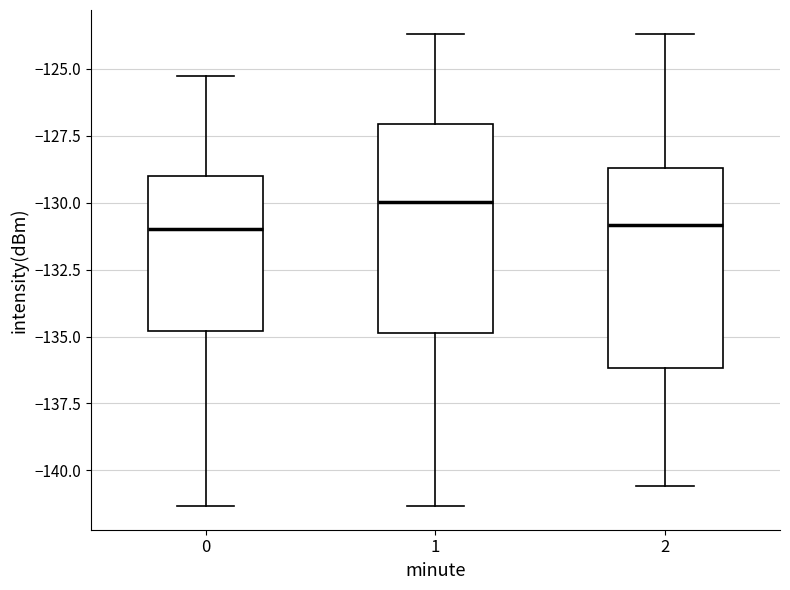

Reading left to right, transcribe this box plot: for each box, give where its median line is, the range the box spans, and where its two whiskers end, as read against the y-axis. The values are not printed on the chart, so give them approximately, as read against the axis.

0: median -131.0, box -135.0 to -129.0, whiskers -141.5 to -125.5
1: median -130.0, box -135.0 to -127.0, whiskers -141.5 to -123.5
2: median -131.0, box -136.0 to -128.5, whiskers -140.5 to -123.5